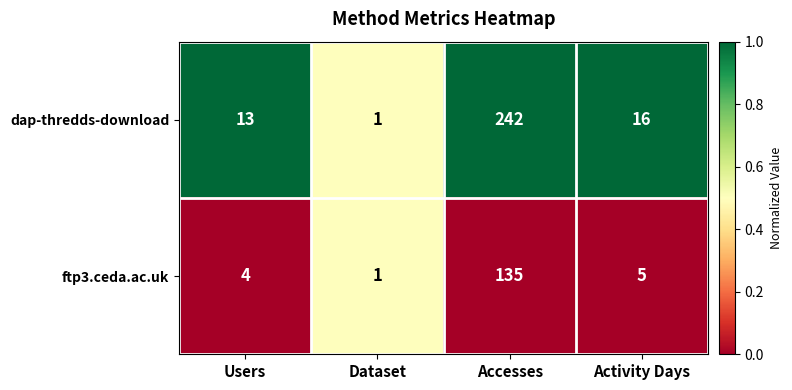

Which series has the largest total across all categories?

dap-thredds-download